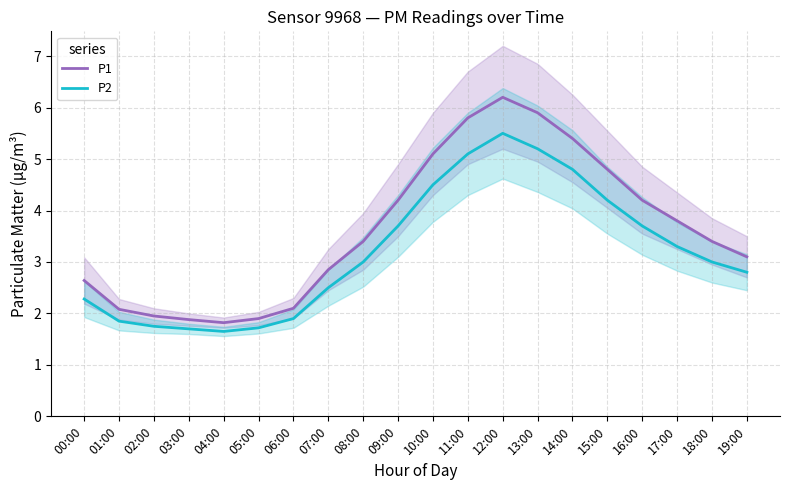

Is the value of P2 at 11:00 greater than the value of P1 at 01:00?

Yes